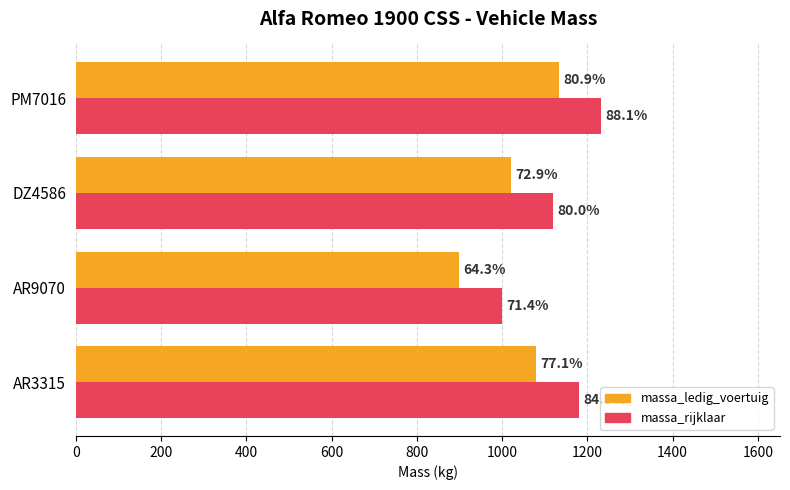

What are all the series names shown in the legend?

massa_ledig_voertuig, massa_rijklaar